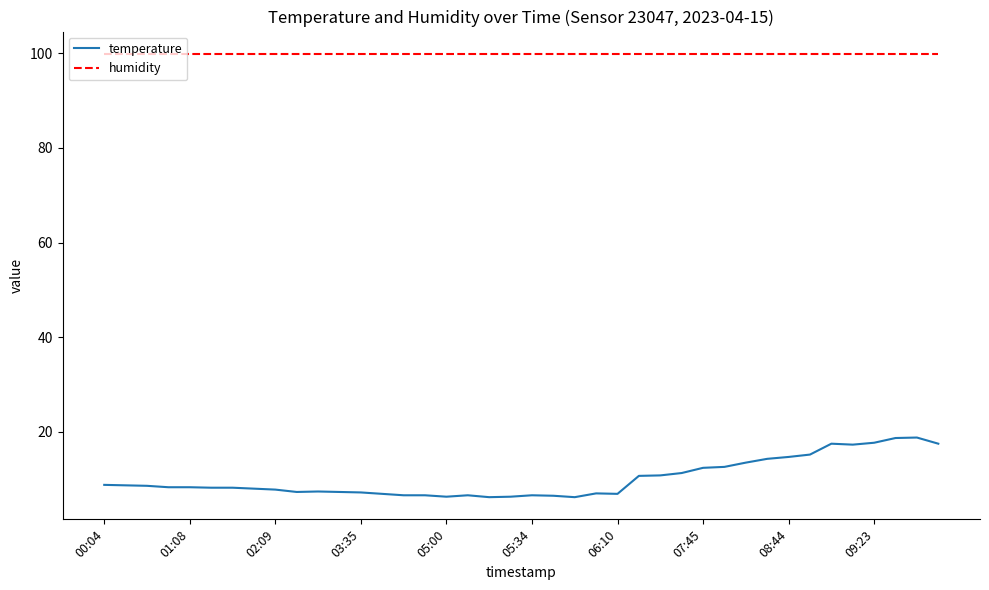

Which series has the largest range (max minus min)?

temperature